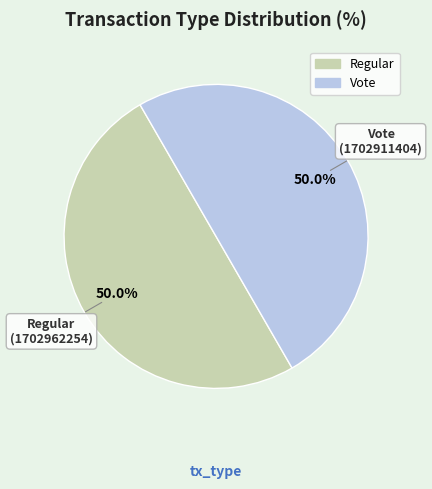

Approximately how many times larger is the value at Vote compared to Regular?

1.0